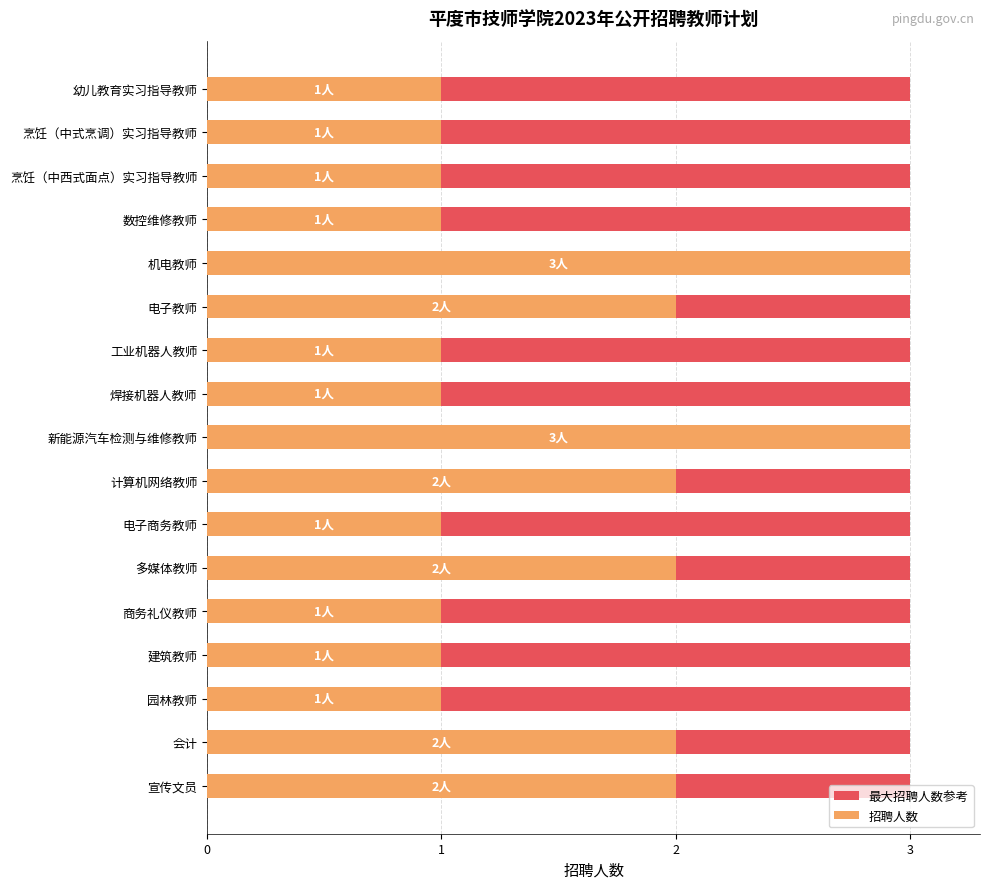

What is the value of the 招聘人数 bar at the 5th from the left?

3.0